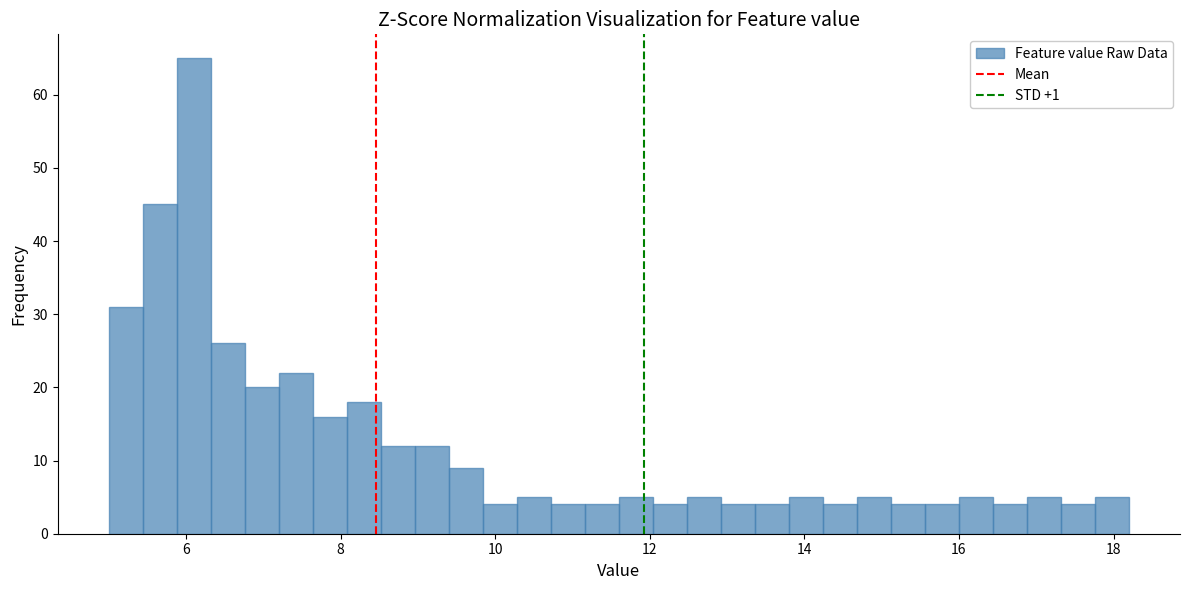

Read against the x-axis, roughly where is the centre of the tallest bar?

6.2